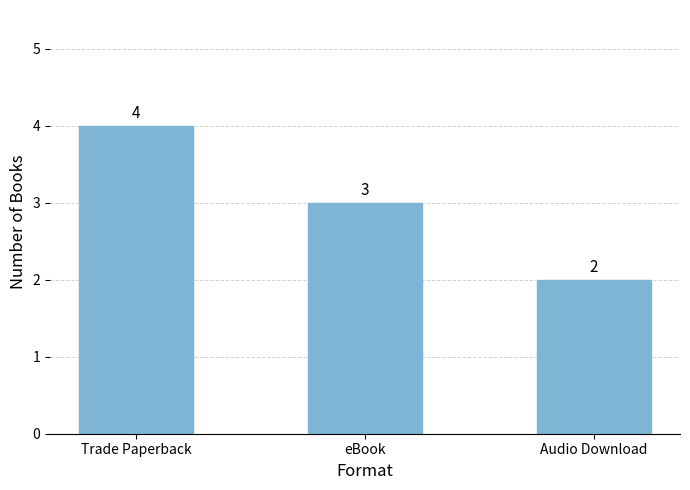

What is the average value?

3